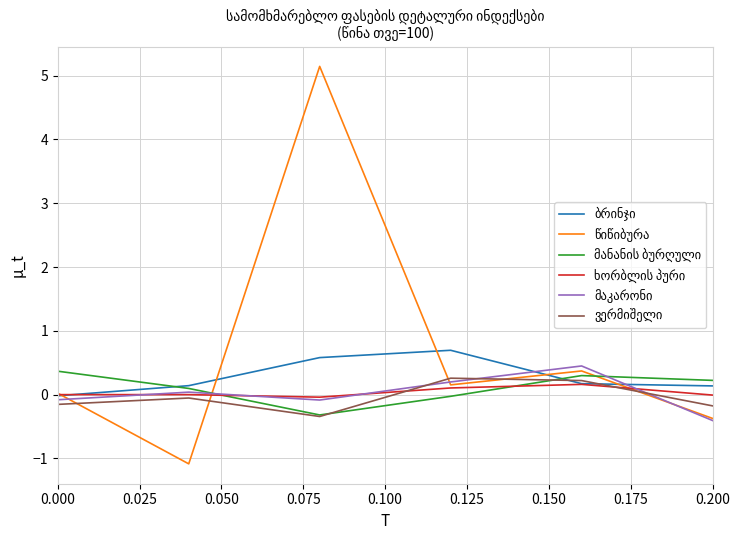

What is the minimum value shown in the chart?

-1.1